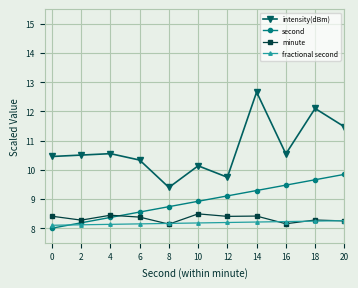

In intensity(dBm), how many points are higher than both neighbors (excluding endpoints)?

7